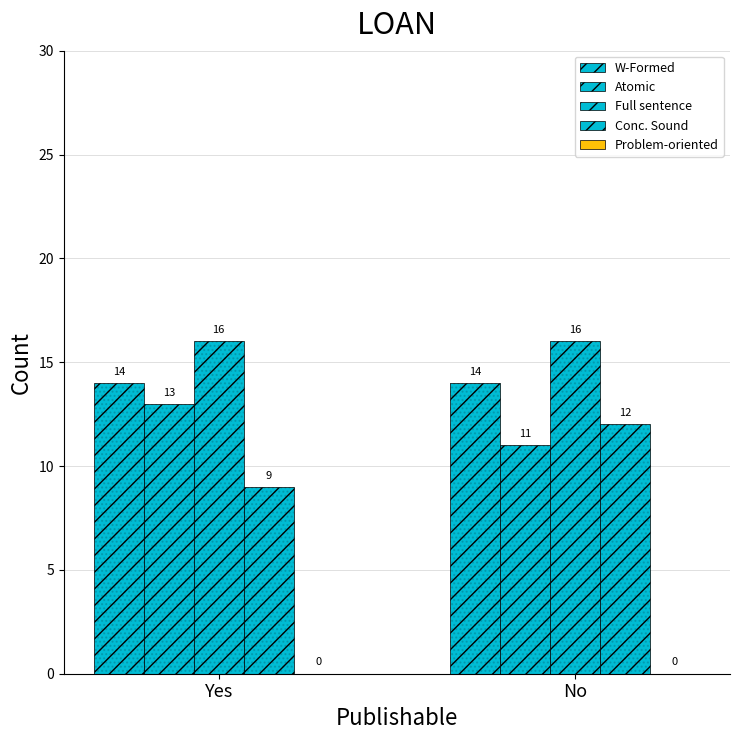

Reading right to left, list all the values displayed in this chart.

W-Formed: No=14	Yes=14
Atomic: No=11	Yes=13
Full sentence: No=16	Yes=16
Conc. Sound: No=12	Yes=9
Problem-oriented: No=0	Yes=0